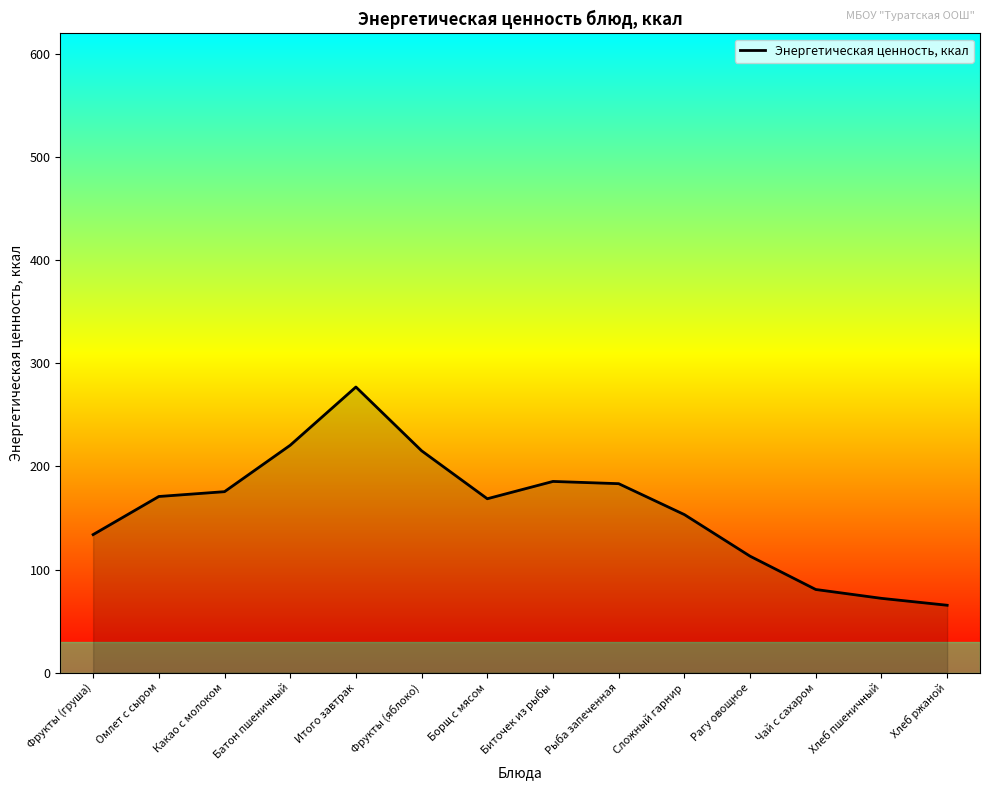

How many points are higher than both their immediate neighbors (excluding endpoints)?

2